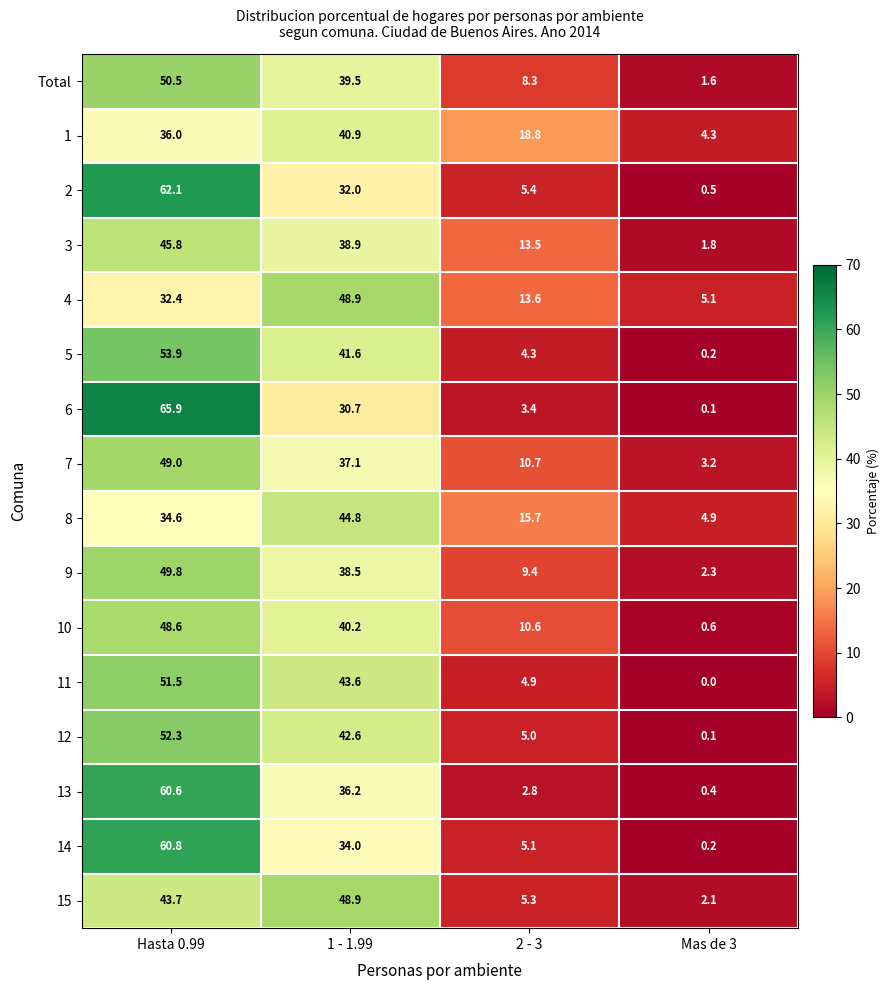

The value of 6 at 2 - 3 is 5.3. True or false?

False